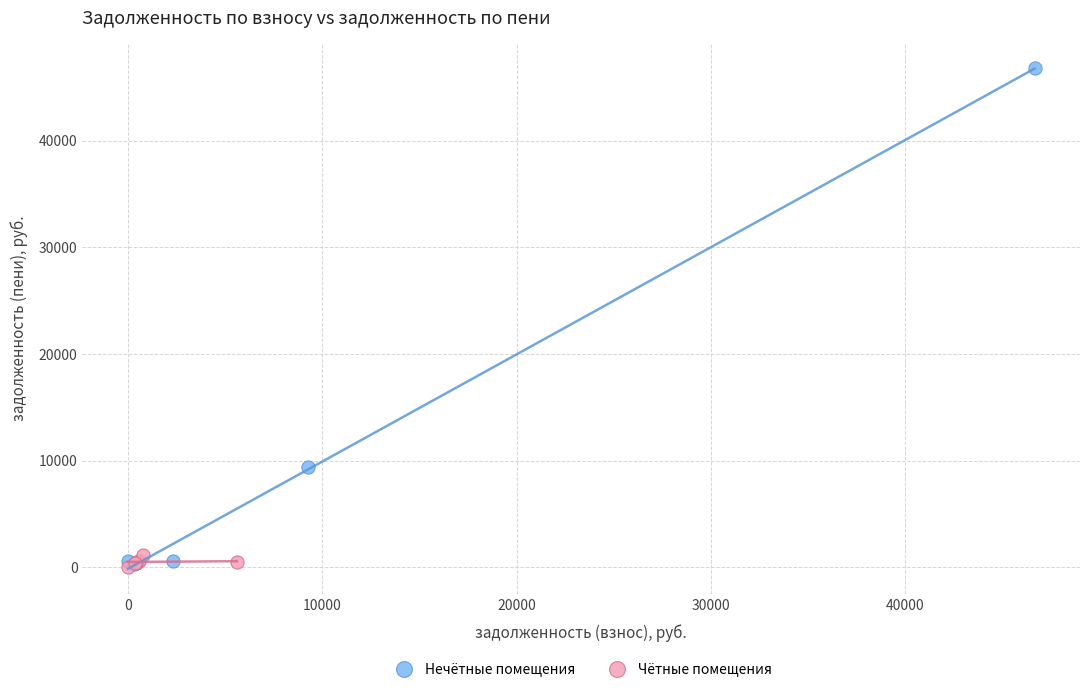

Which series has the widest spread of Y values?

Нечётные помещения